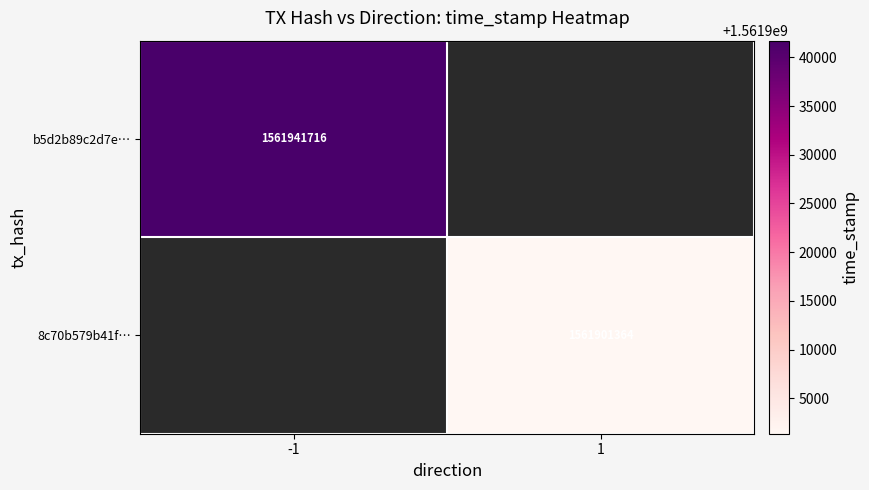

The value of 8c70b579b41f… at 1 is 2113771967. True or false?

False